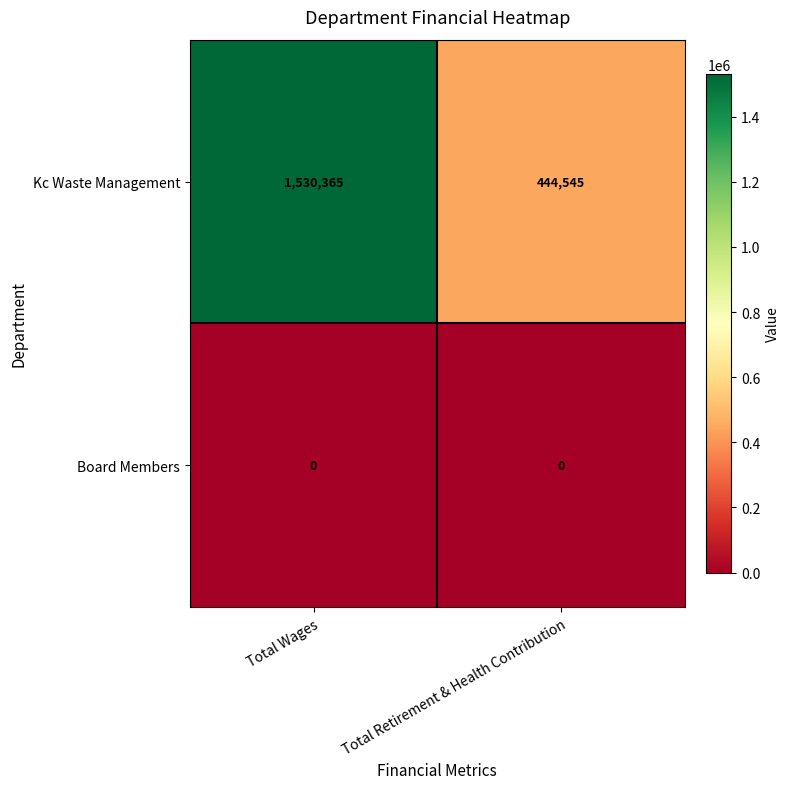

Reading left to right, transcribe all the data shown in this chart.

Kc Waste Management: 1530365	444545
Board Members: 0	0